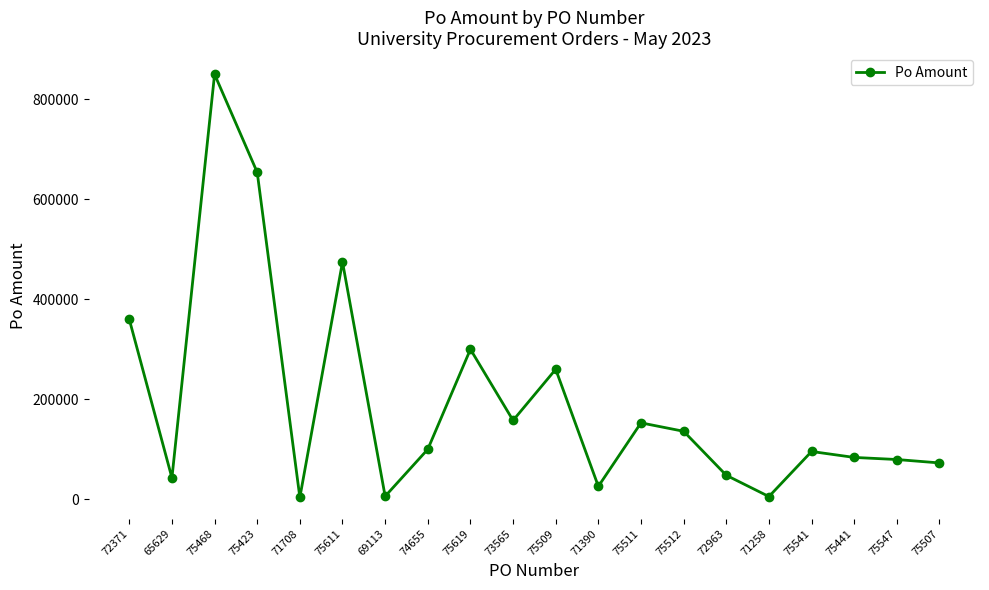

What is the value of the 16th point from the left?

5482.0